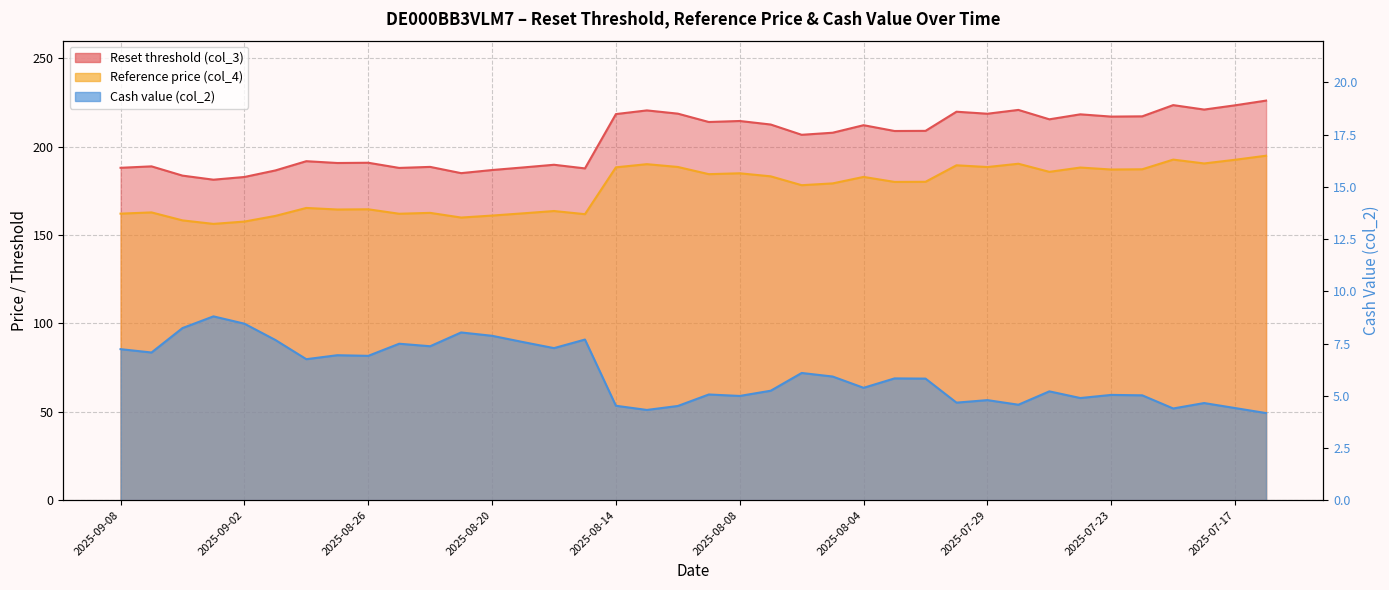

True or false: Cash value (col_2) has more than 0 points higher than both neighbors.

True